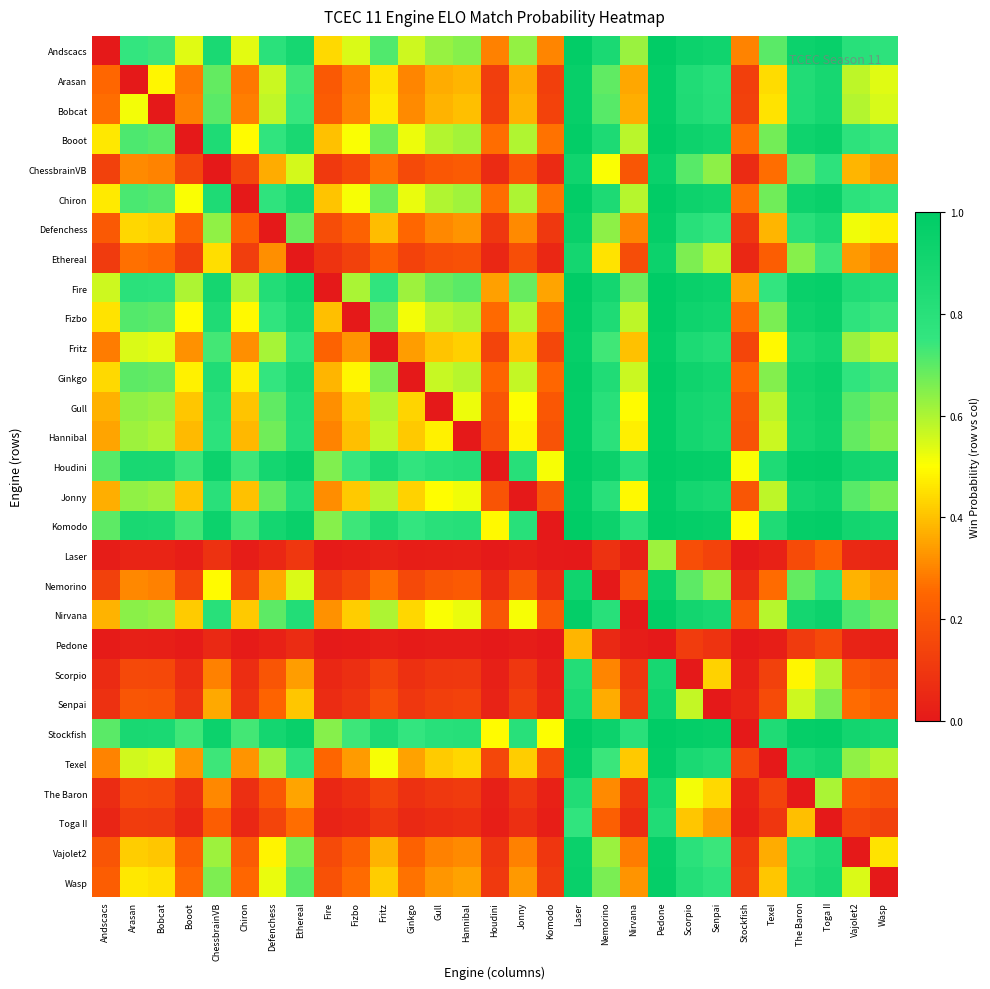

At how many categories does at least one series exceed 0?

29